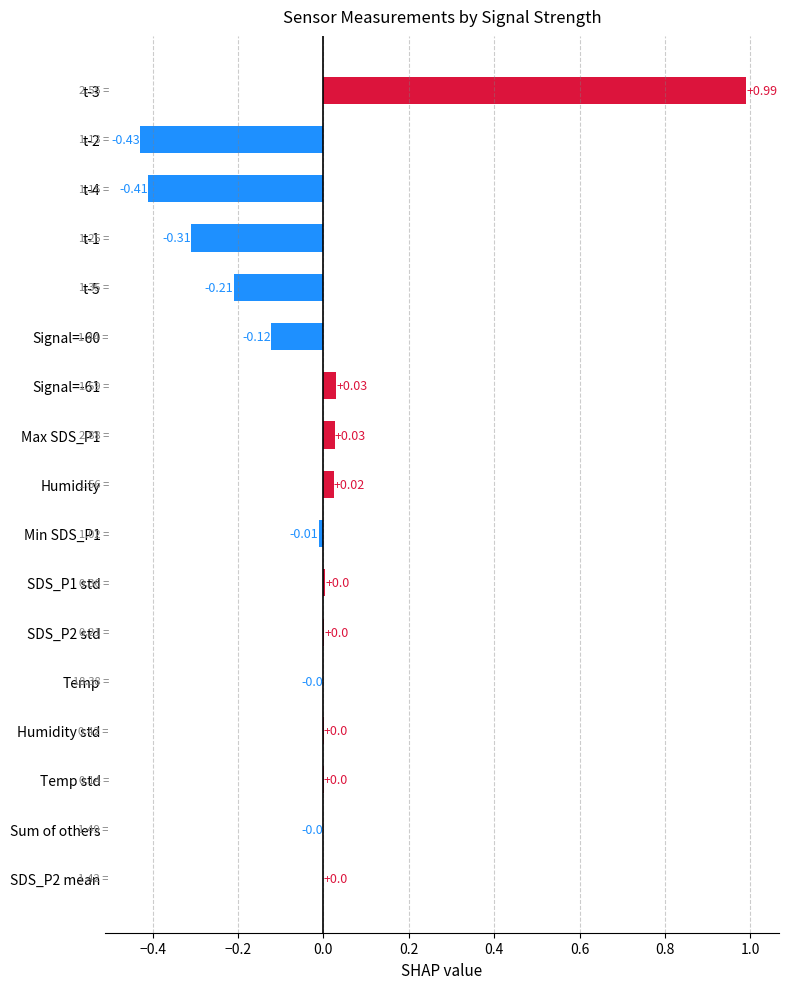

Between t-2 and SDS_P2 std, which is larger?

SDS_P2 std